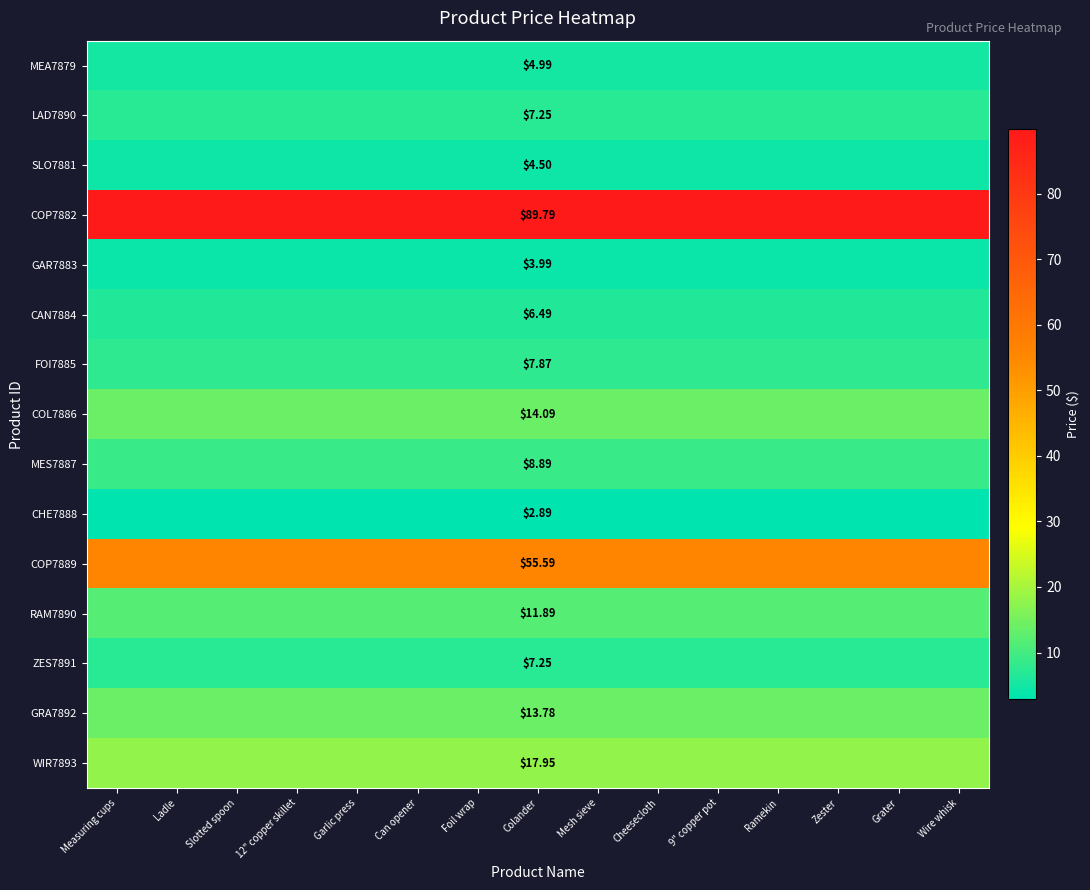

Where is SLO7881 nearest to the value 4?

Measuring cups